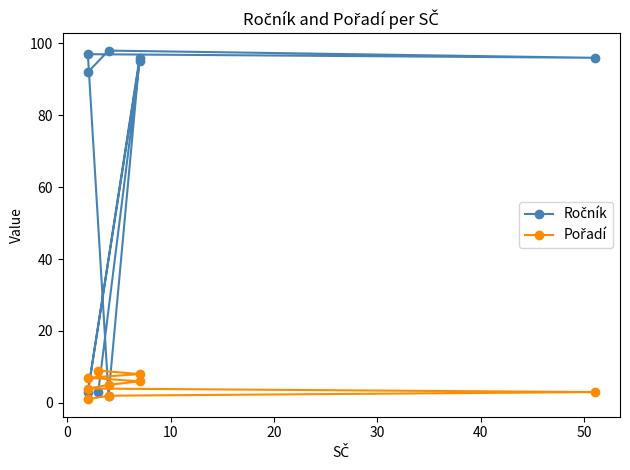

How many data points in Pořadí are above 5?

4